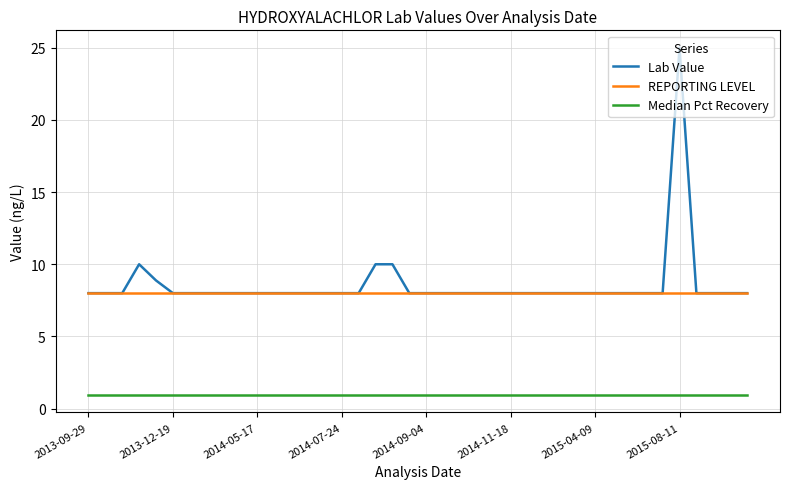

What is the average value of the Lab Value series?

8.6